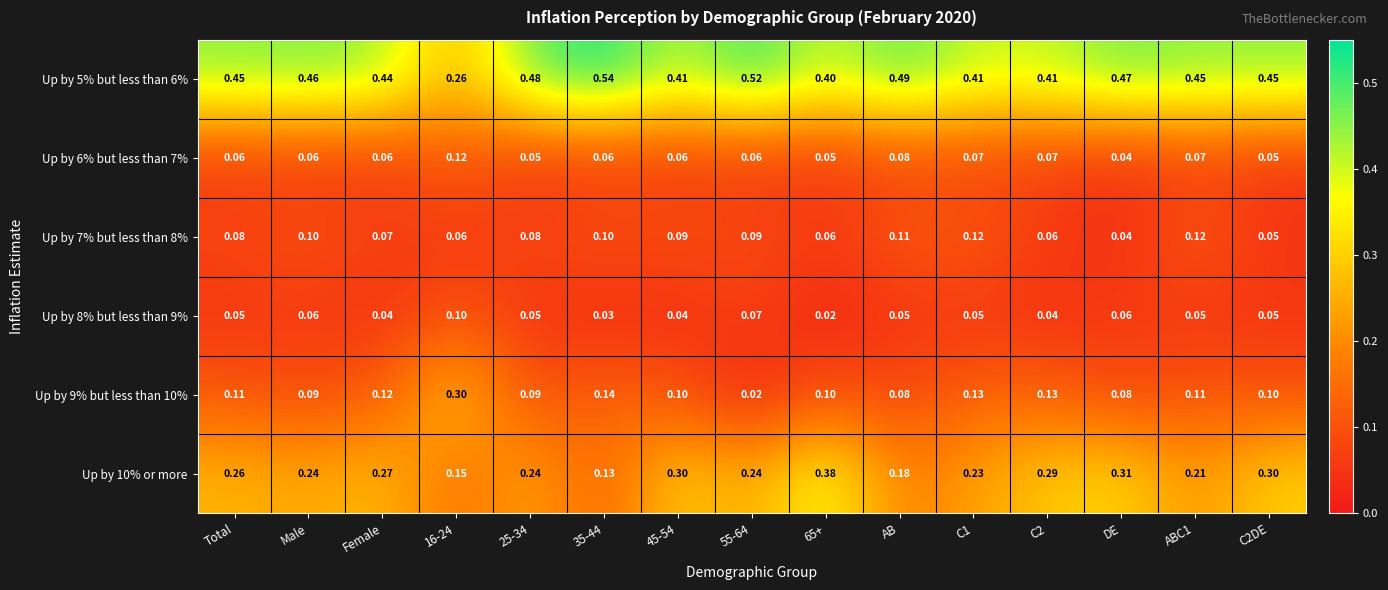

Is the value of Up by 5% but less than 6% at ABC1 greater than the value of Up by 8% but less than 9% at 25-34?

Yes